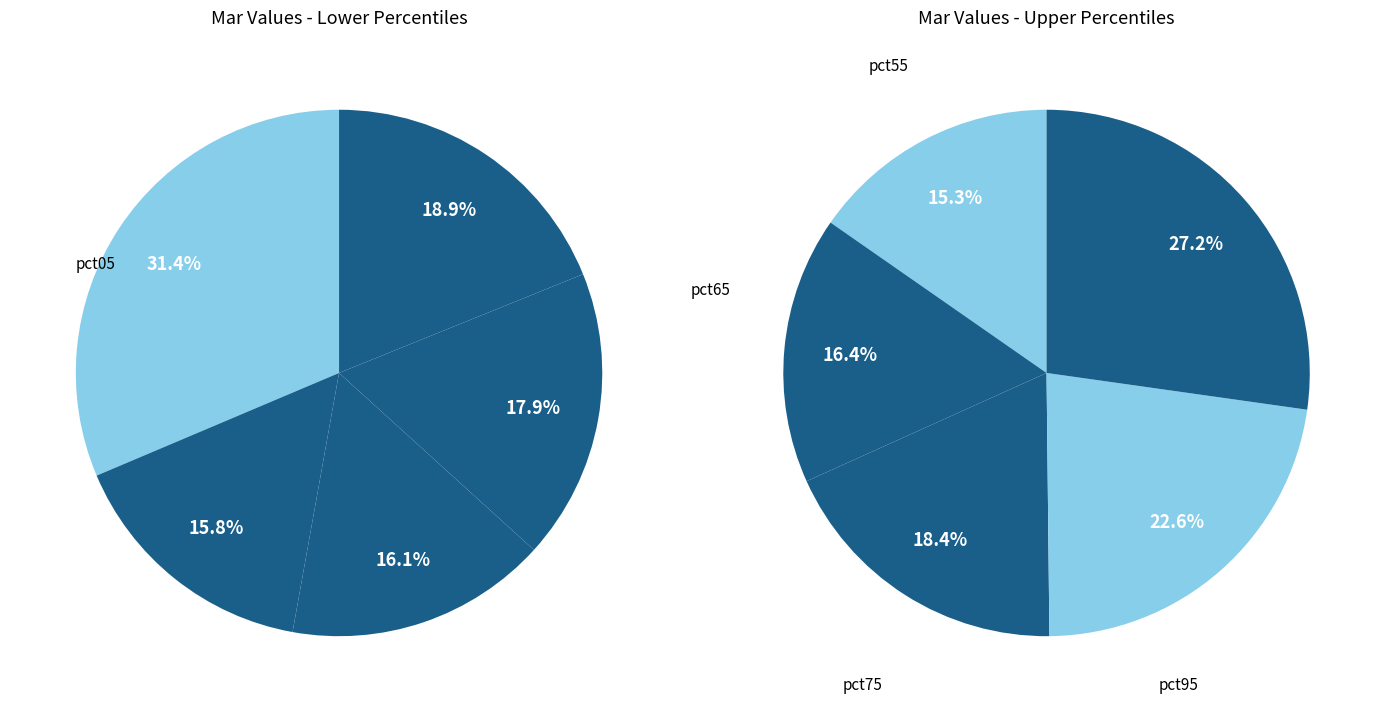

Combined, do pct45 and pct05 account for over 50%?

No